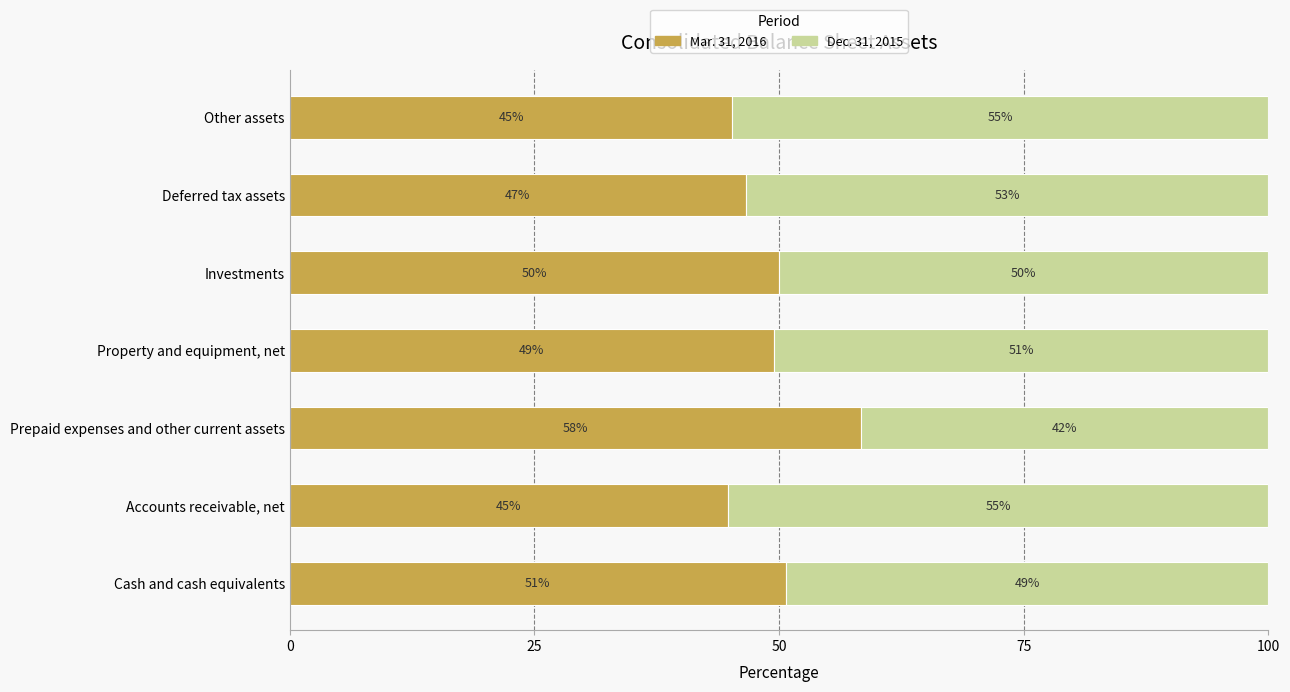

What are all the series names shown in the legend?

Mar. 31, 2016, Dec. 31, 2015